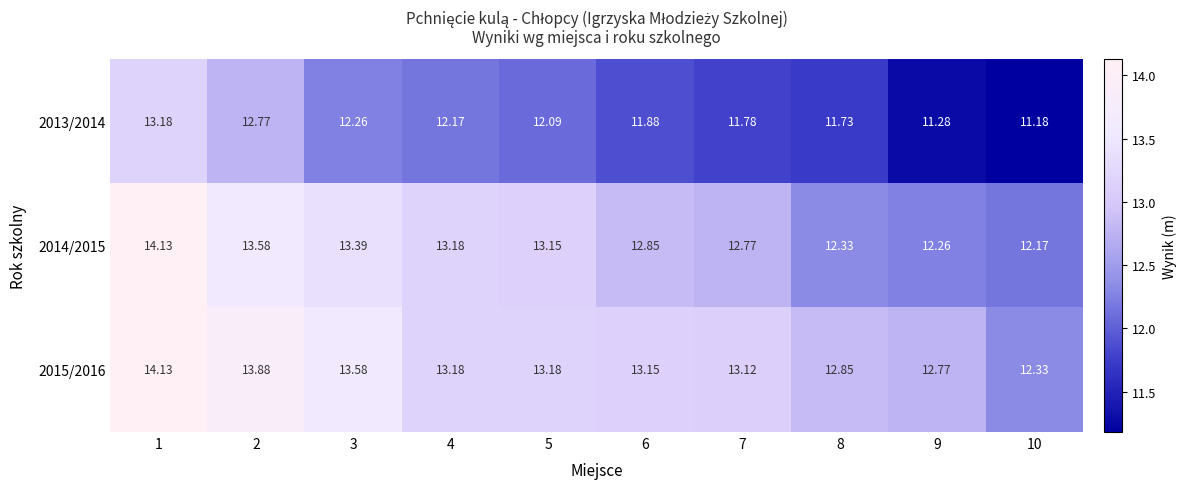

Is the value of 2013/2014 at 7 greater than the value of 2014/2015 at 10?

No